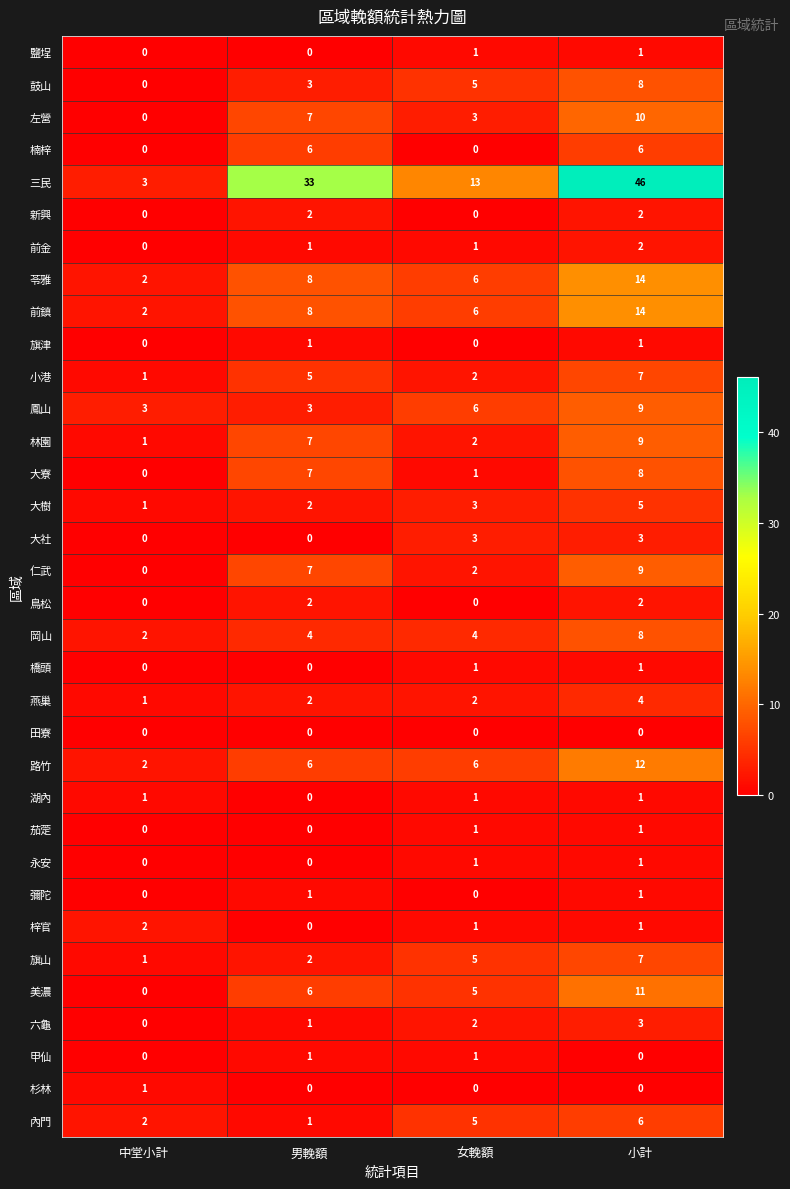

Which label corresponds to the largest value in the chart?

小計